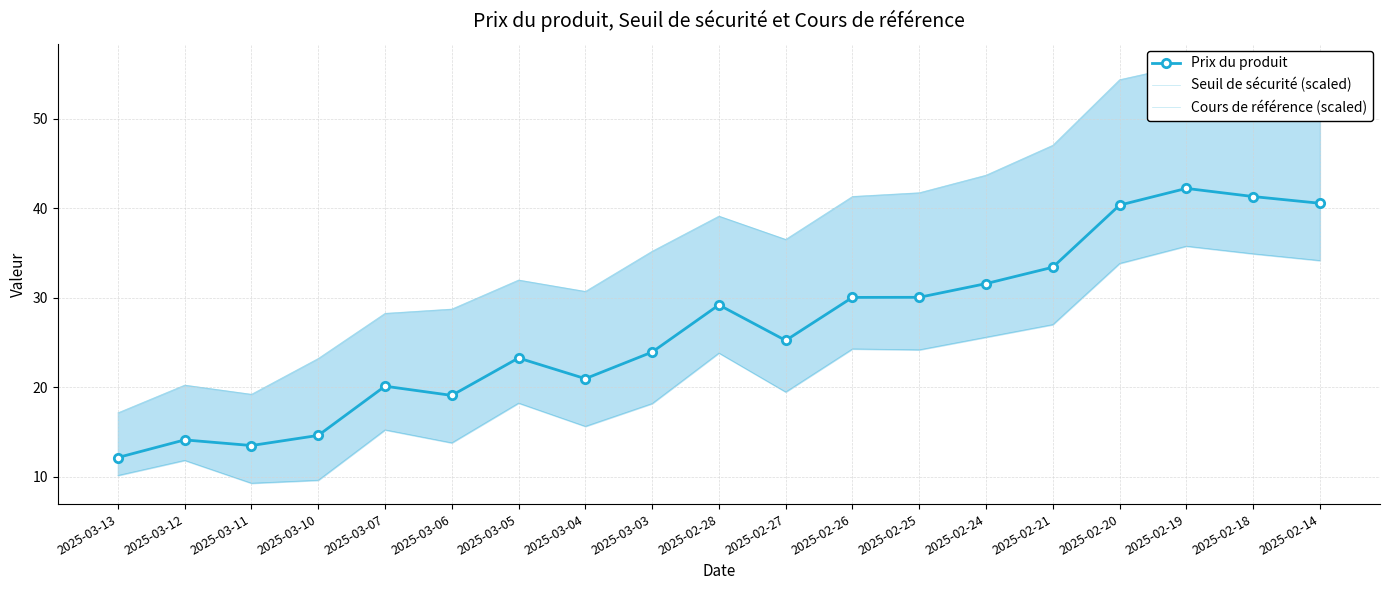

What value does the Prix du produit series have at 2025-03-03?

23.9